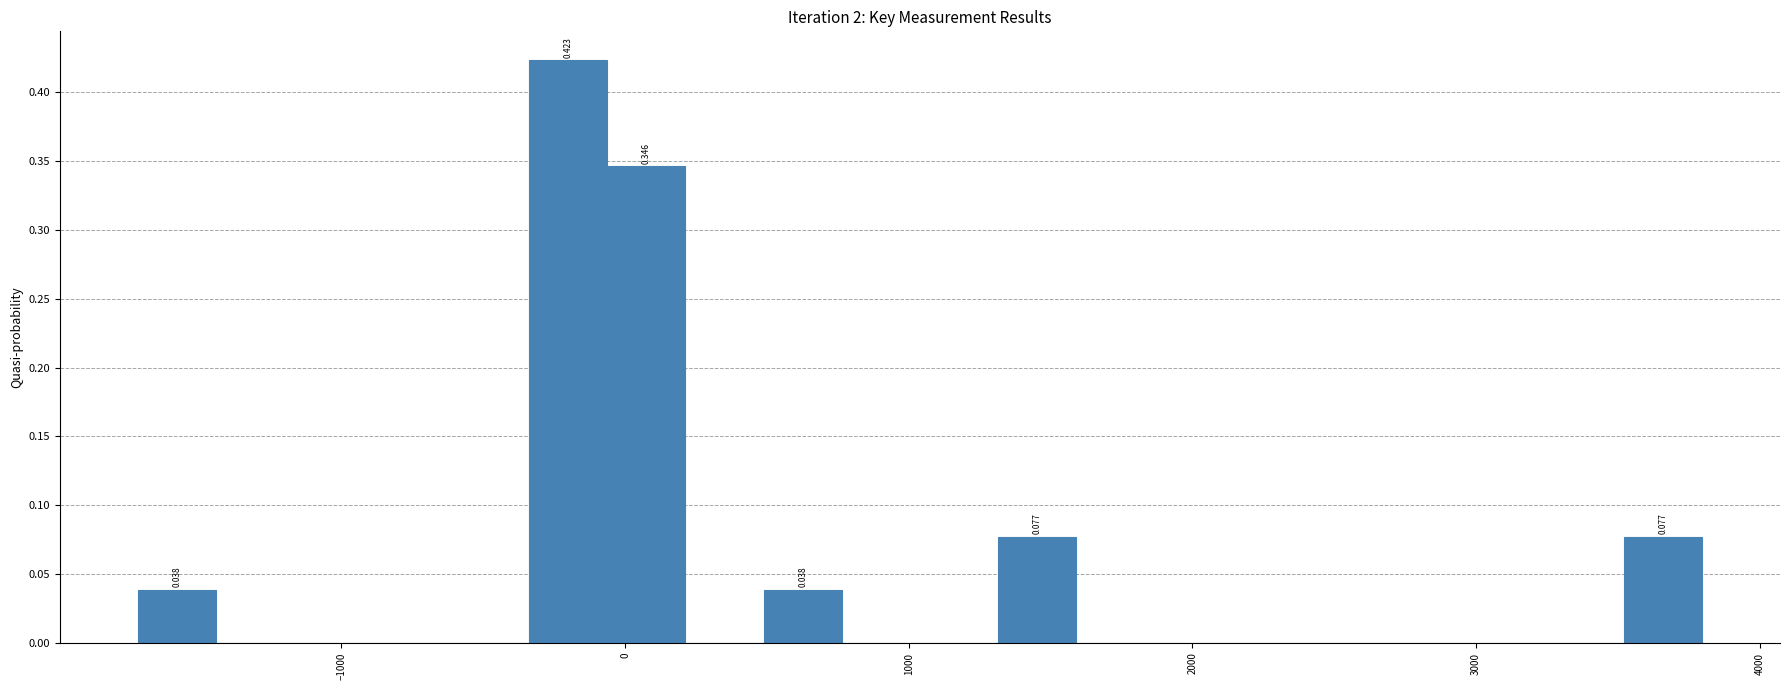

Around what value on the x-axis is the tallest bar? Give the approximate position of its centre, as read against the axis.

-200